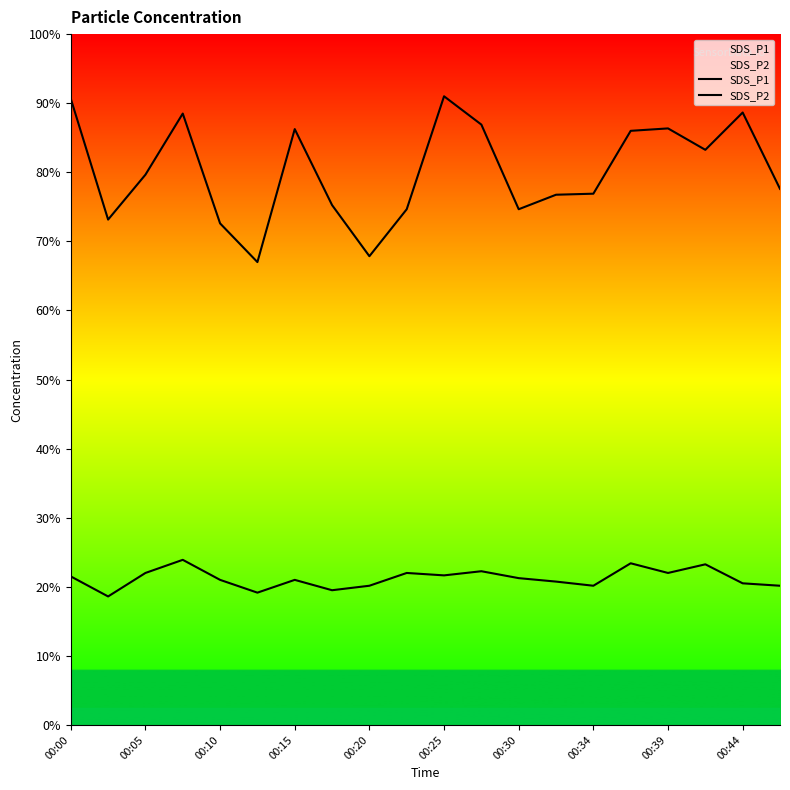

True or false: SDS_P1 and SDS_P2 intersect in this chart.

False